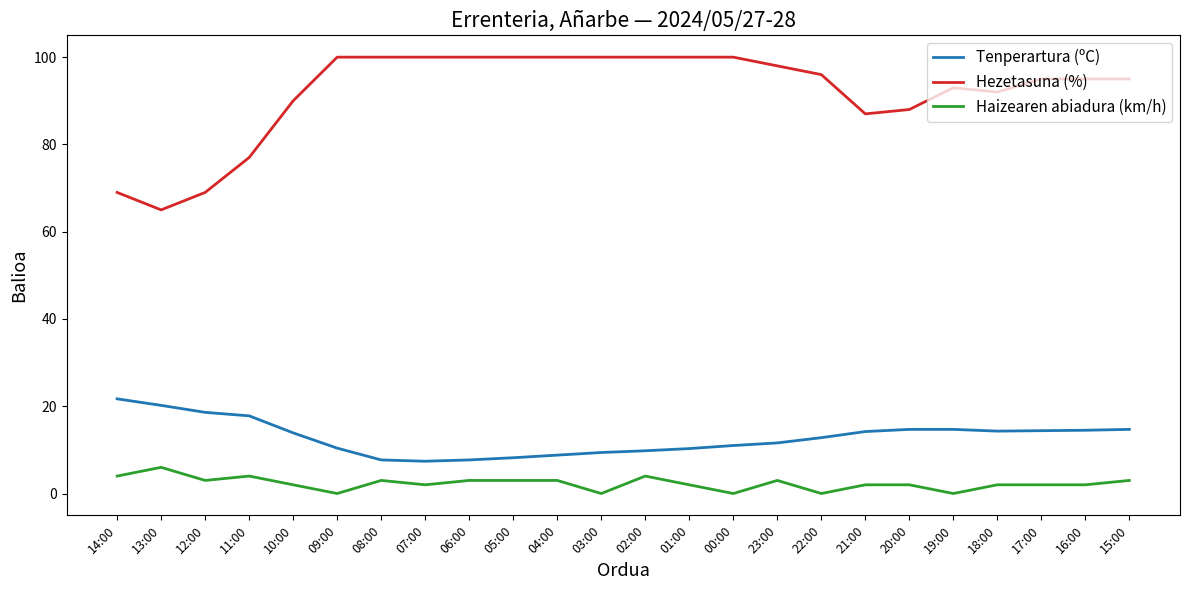

True or false: Hezetasuna (%) and Haizearen abiadura (km/h) cross at least once.

False